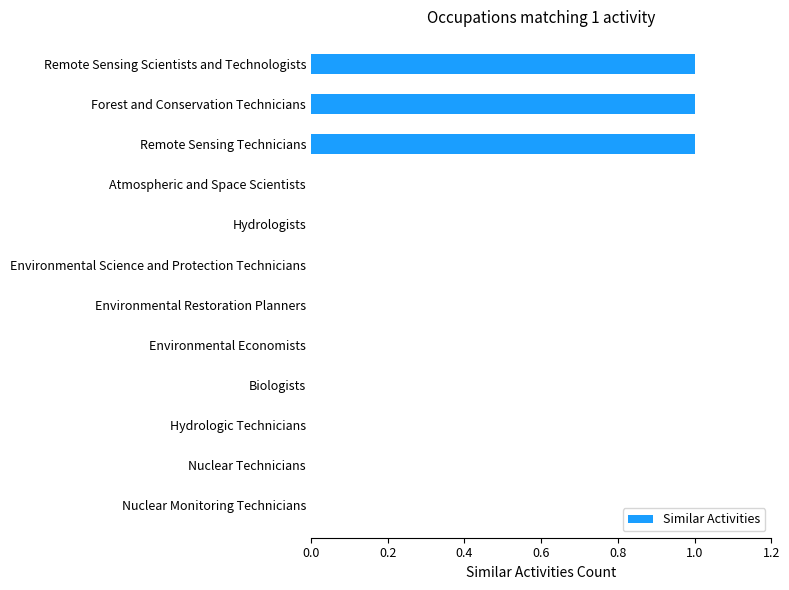

What is the maximum value shown in the chart?

1